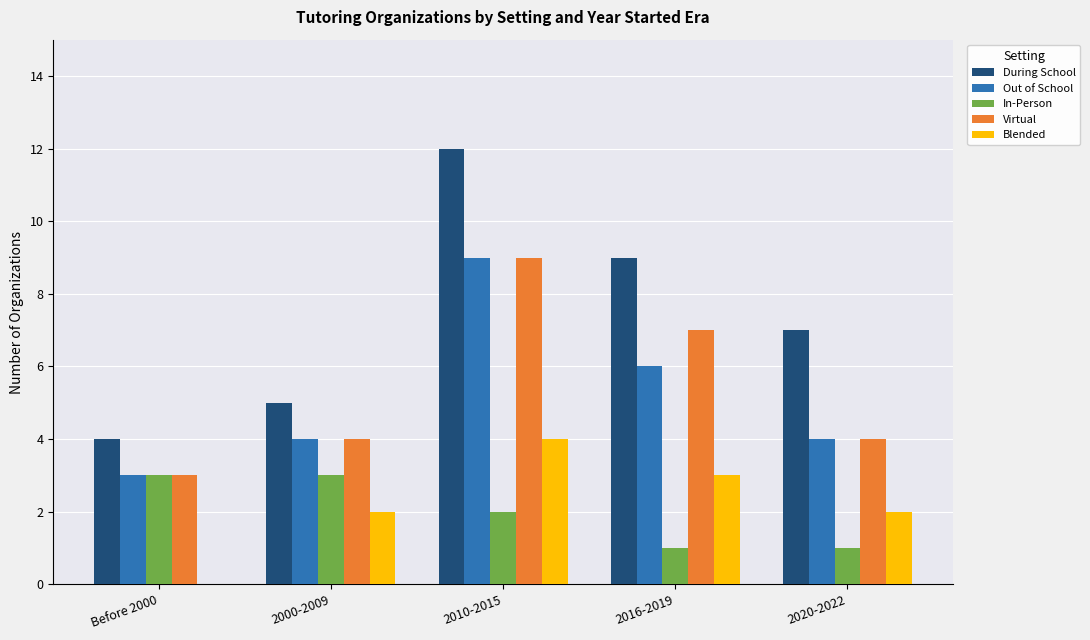

What is the average value of the Blended series?

2